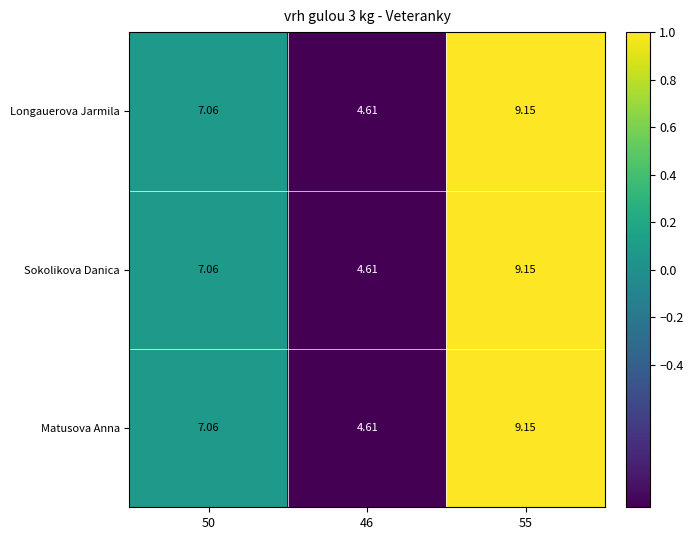

How many values in the Matusova Anna series are below 7?

1